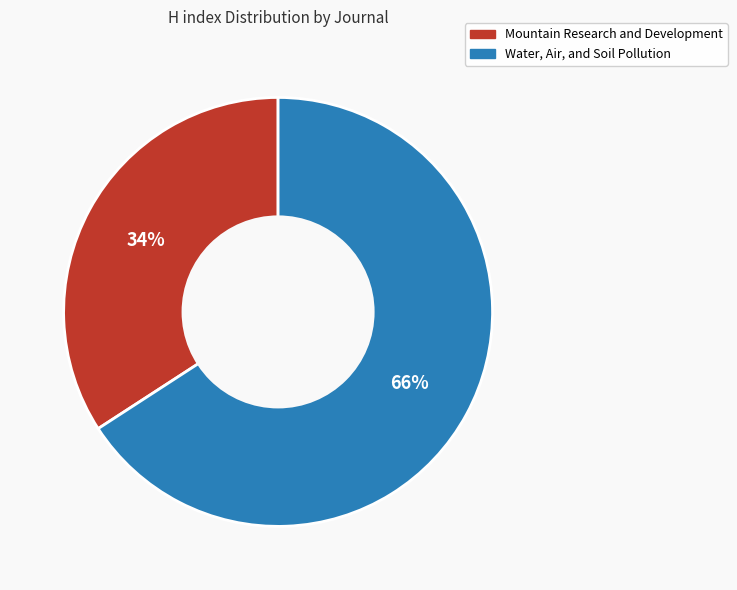

What is the ratio of the value at Water, Air, and Soil Pollution to the value at Mountain Research and Development?

1.9